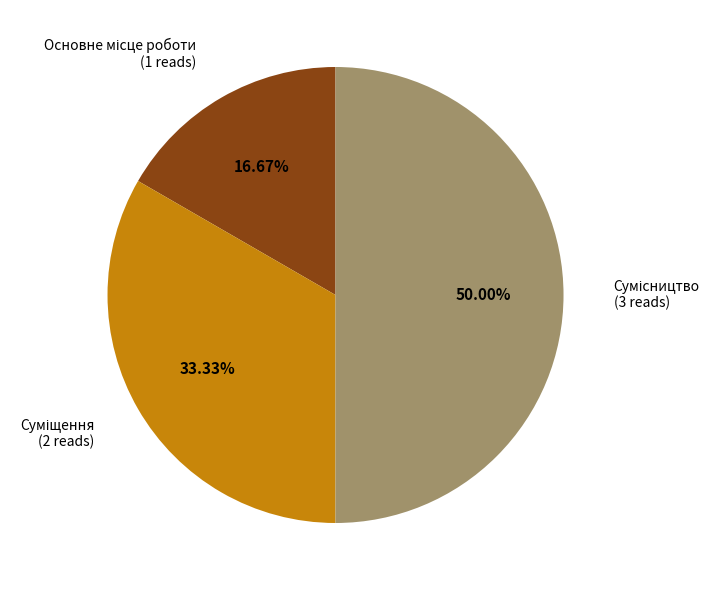

To the nearest percent, what is the average slice percentage?

33%